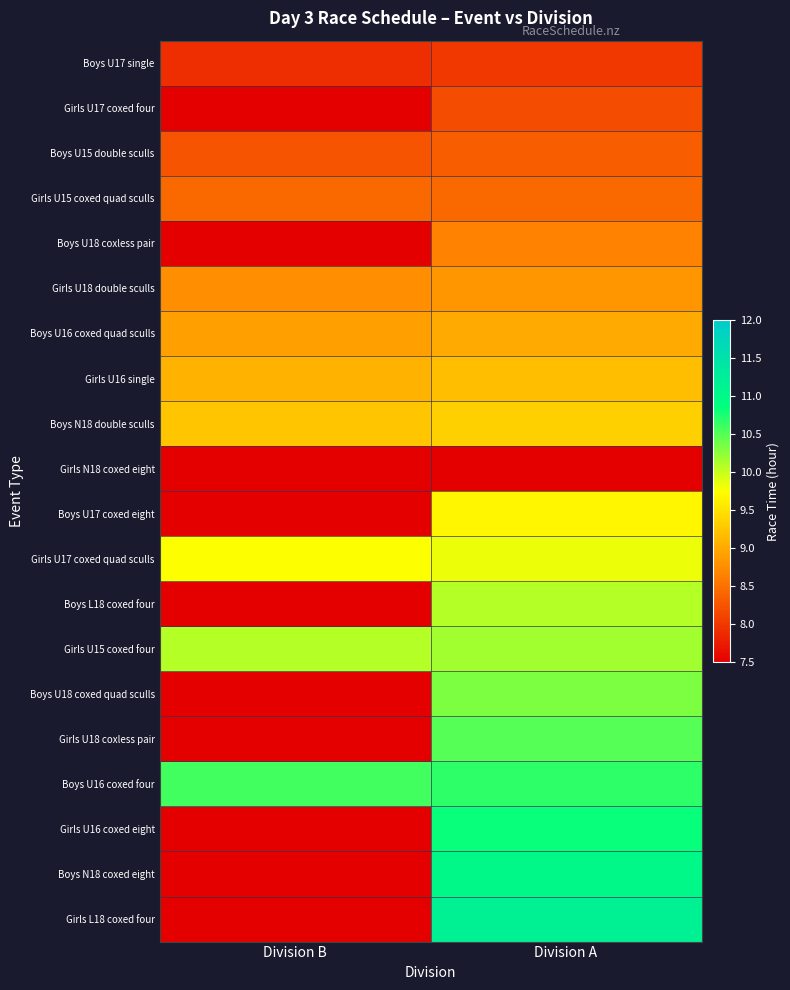

What is the total value across all series at Division A?

182.2